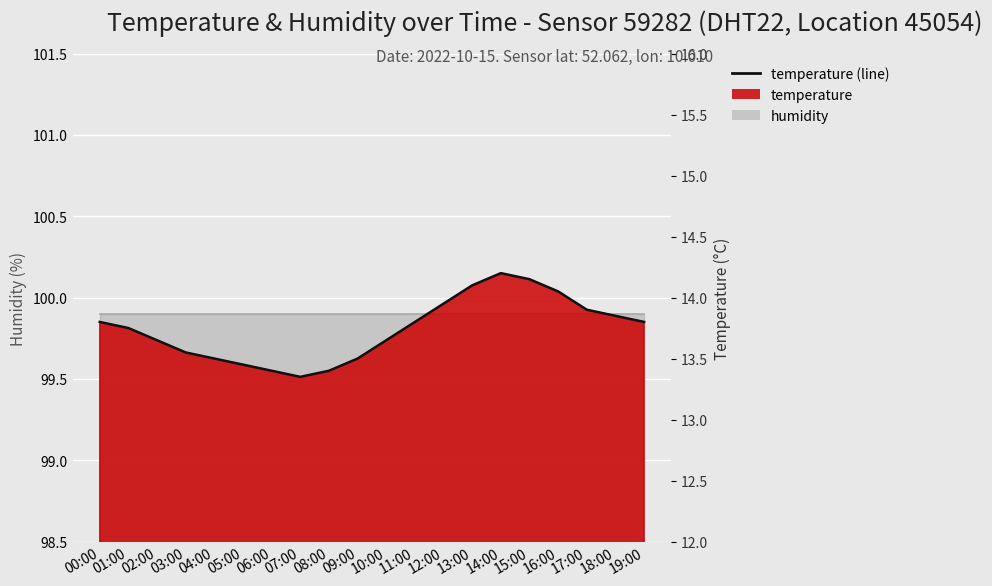

Reading right to left, extract all data points from this chart.

19:00=13.8	18:00=13.8	17:00=13.9	16:00=14.1	15:00=14.2	14:00=14.2	13:00=14.1	12:00=13.9	11:00=13.8	10:00=13.7	09:00=13.5	08:00=13.4	07:00=13.3	06:00=13.4	05:00=13.4	04:00=13.5	03:00=13.6	02:00=13.7	01:00=13.8	00:00=13.8